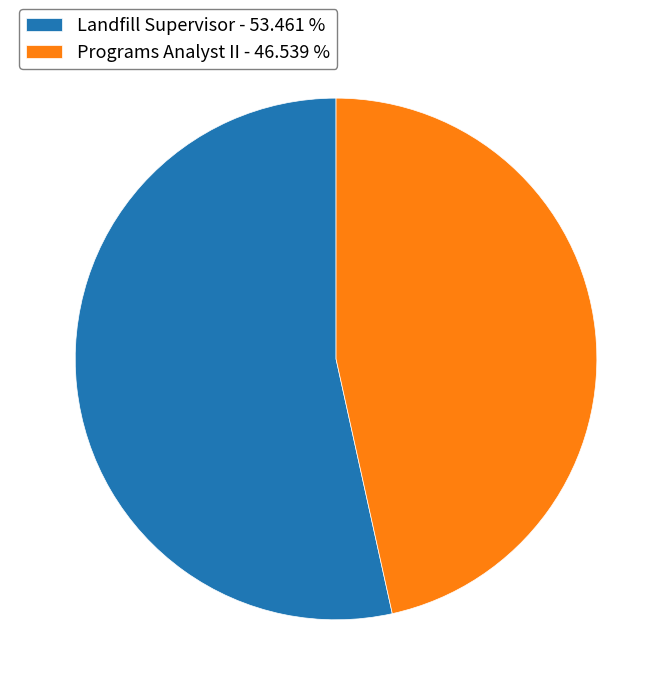

Which slice is the largest?

Landfill Supervisor